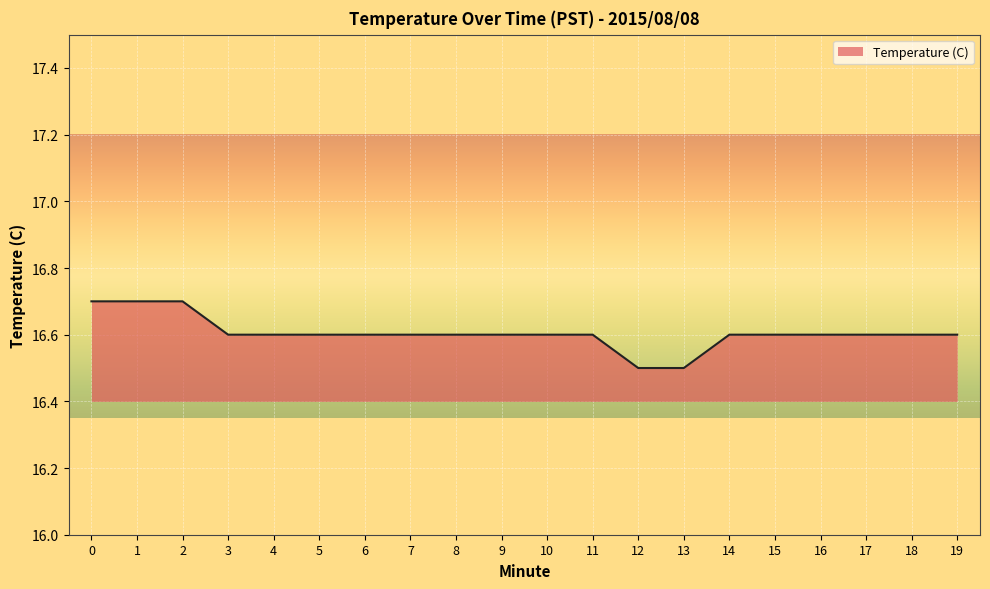

What is the average value?

16.6